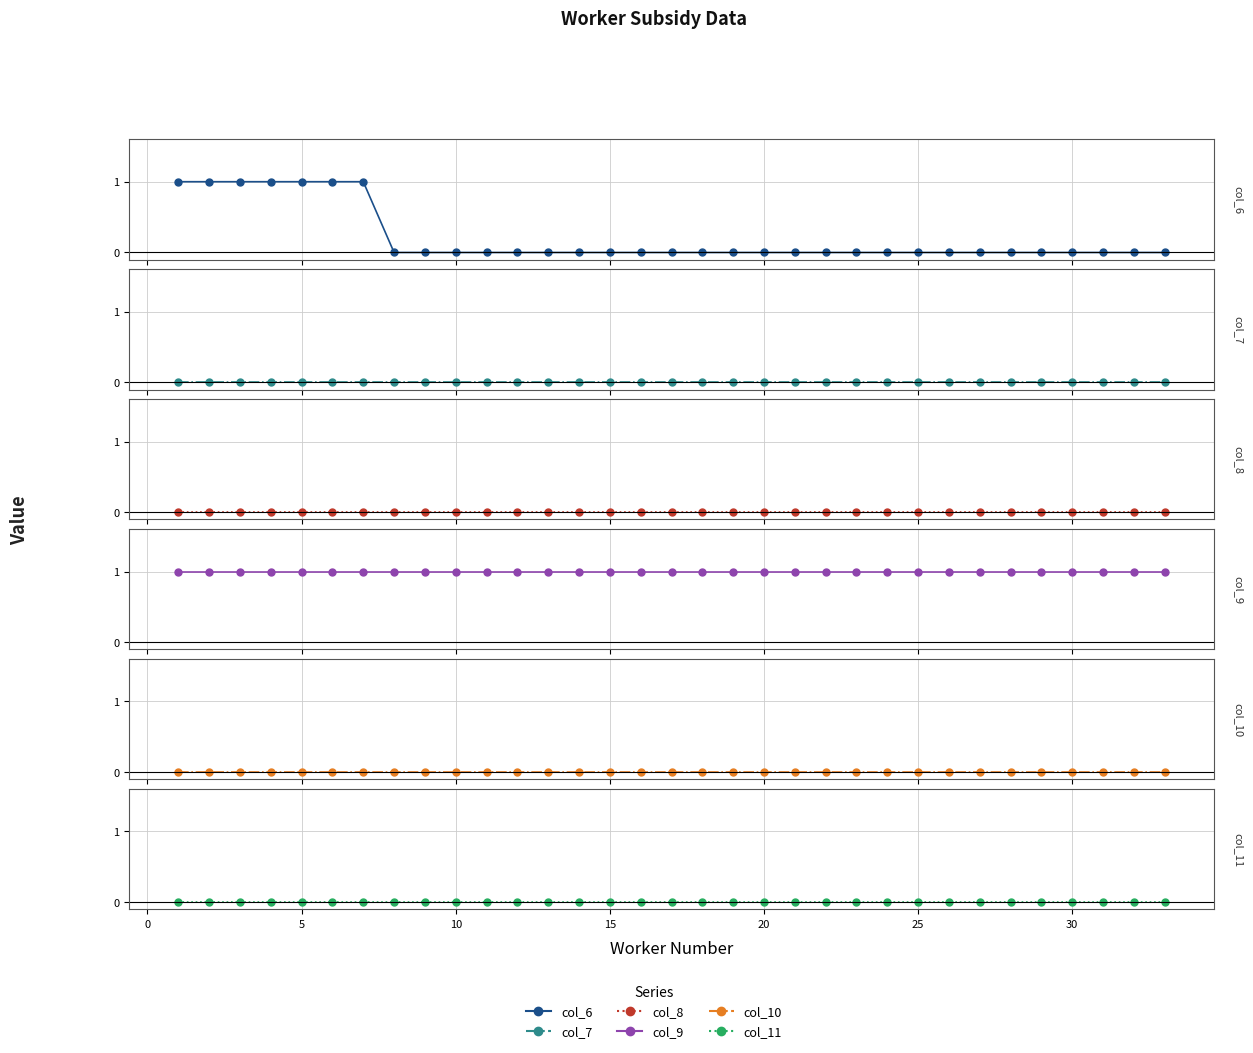

Reading right to left, what are all the values shown in this chart?

col_6: 0	0	0	0	0	0	0	0	0	0	0	0	0	0	0	0	0	0	0	0	0	0	0	0	0	0	1	1	1	1	1	1	1
col_7: 0	0	0	0	0	0	0	0	0	0	0	0	0	0	0	0	0	0	0	0	0	0	0	0	0	0	0	0	0	0	0	0	0
col_8: 0	0	0	0	0	0	0	0	0	0	0	0	0	0	0	0	0	0	0	0	0	0	0	0	0	0	0	0	0	0	0	0	0
col_9: 1	1	1	1	1	1	1	1	1	1	1	1	1	1	1	1	1	1	1	1	1	1	1	1	1	1	1	1	1	1	1	1	1
col_10: 0	0	0	0	0	0	0	0	0	0	0	0	0	0	0	0	0	0	0	0	0	0	0	0	0	0	0	0	0	0	0	0	0
col_11: 0	0	0	0	0	0	0	0	0	0	0	0	0	0	0	0	0	0	0	0	0	0	0	0	0	0	0	0	0	0	0	0	0